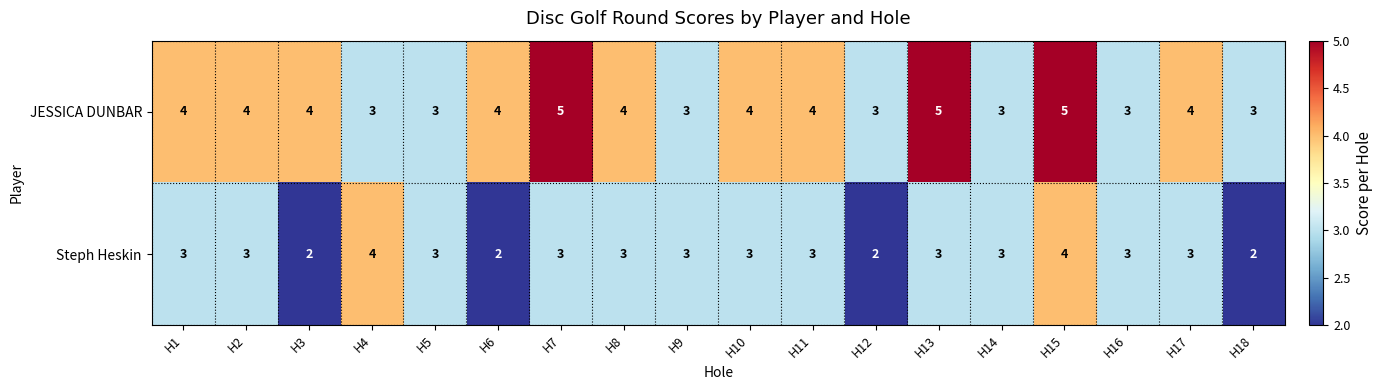

True or false: Steph Heskin has a value of 3 at H17.

True